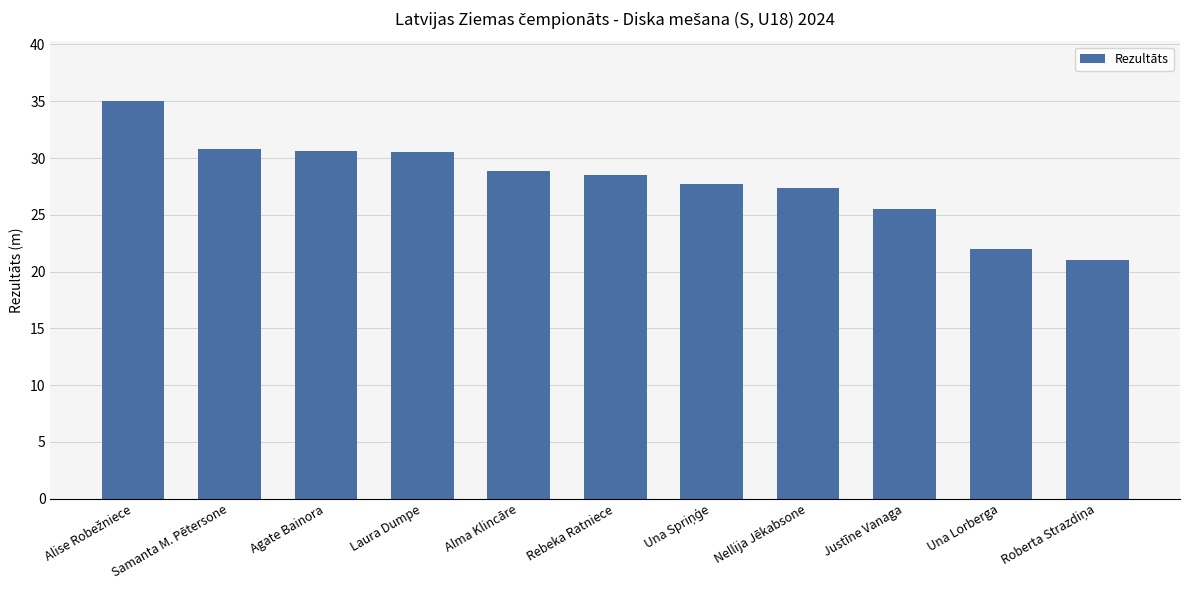

Is it true that the value at Justīne Vanaga is 14.7?

False